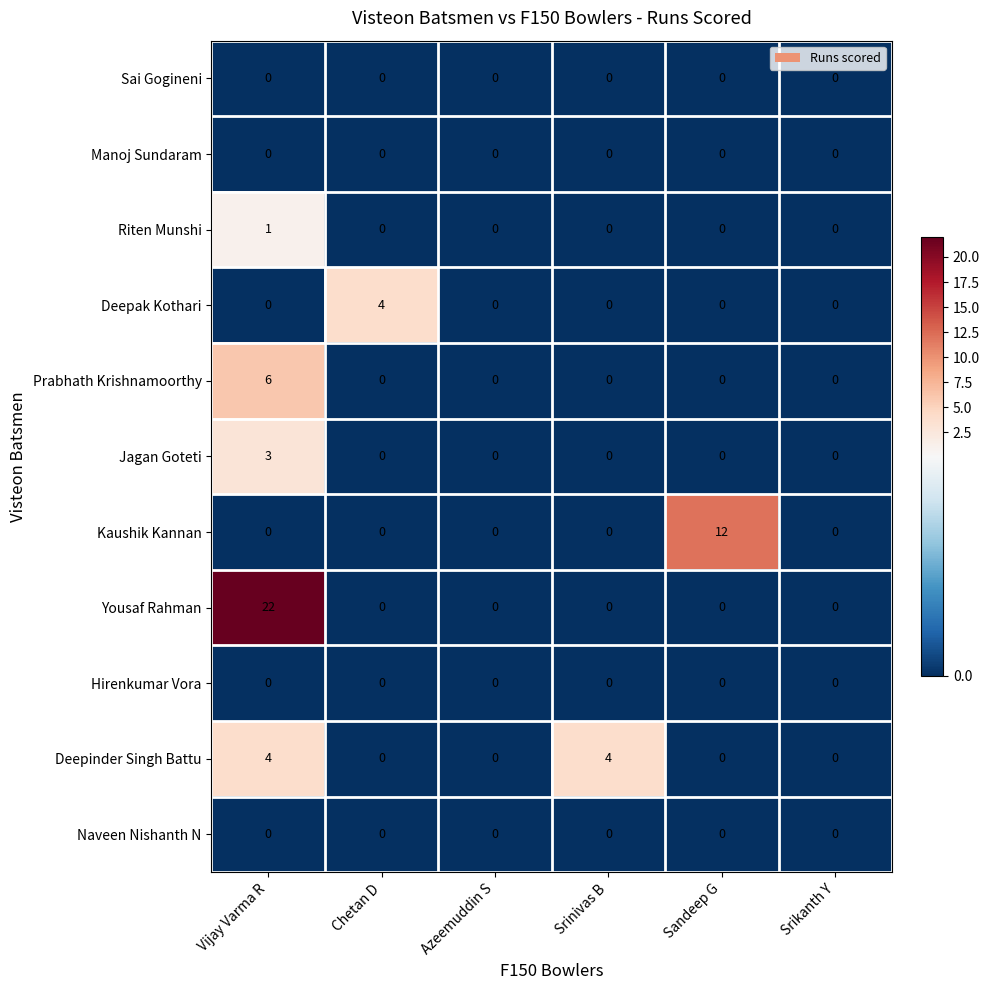

The Deepinder Singh Battu series shows 2 at Srinivas B. True or false?

False